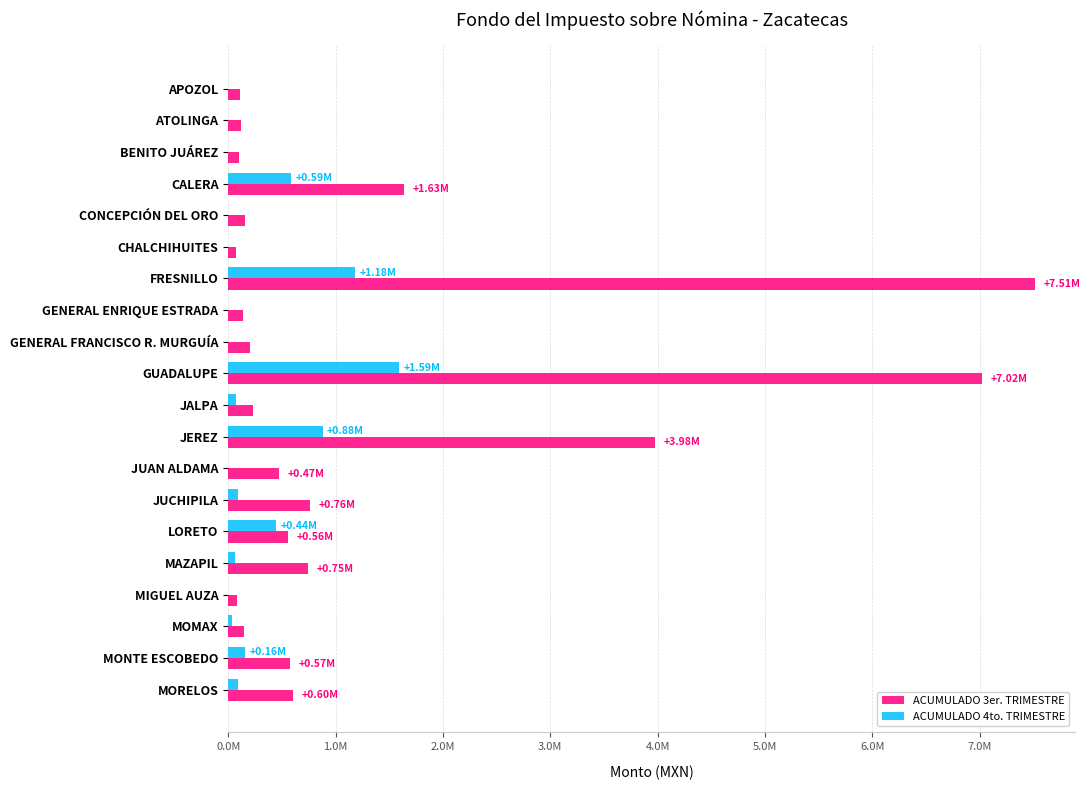

List the series in order of their overall mean, highest first.

ACUMULADO 3er. TRIMESTRE, ACUMULADO 4to. TRIMESTRE